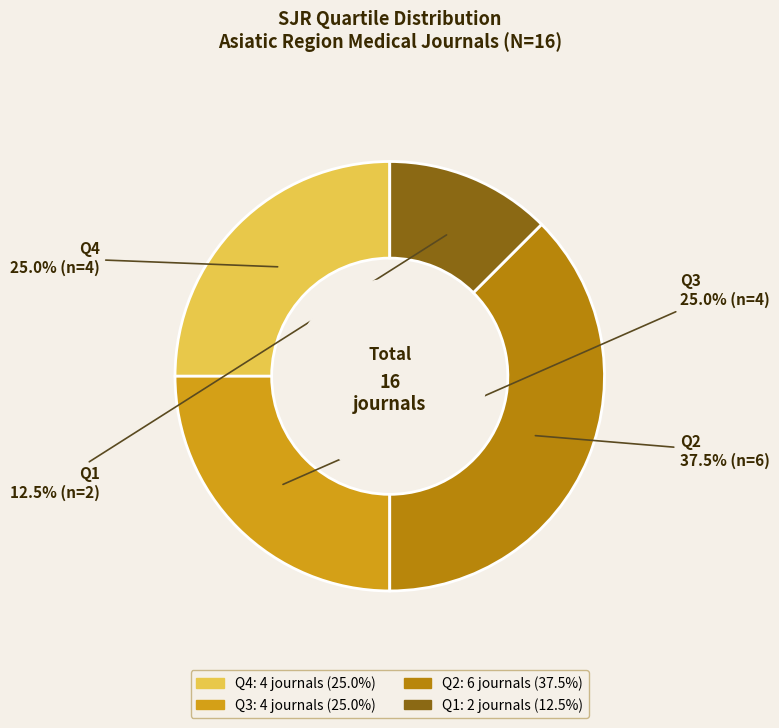

How many slices are in this pie chart?

4